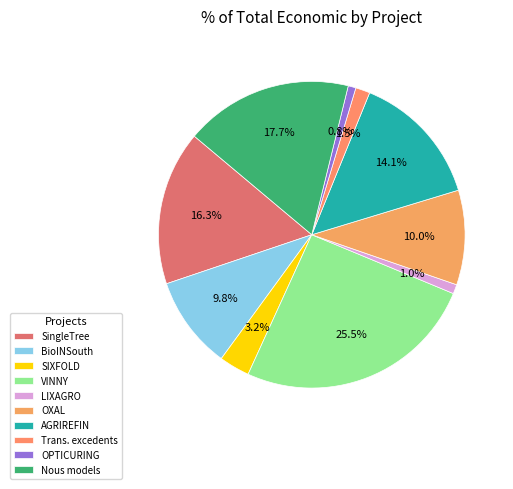

Is there a majority slice in this chart?

No